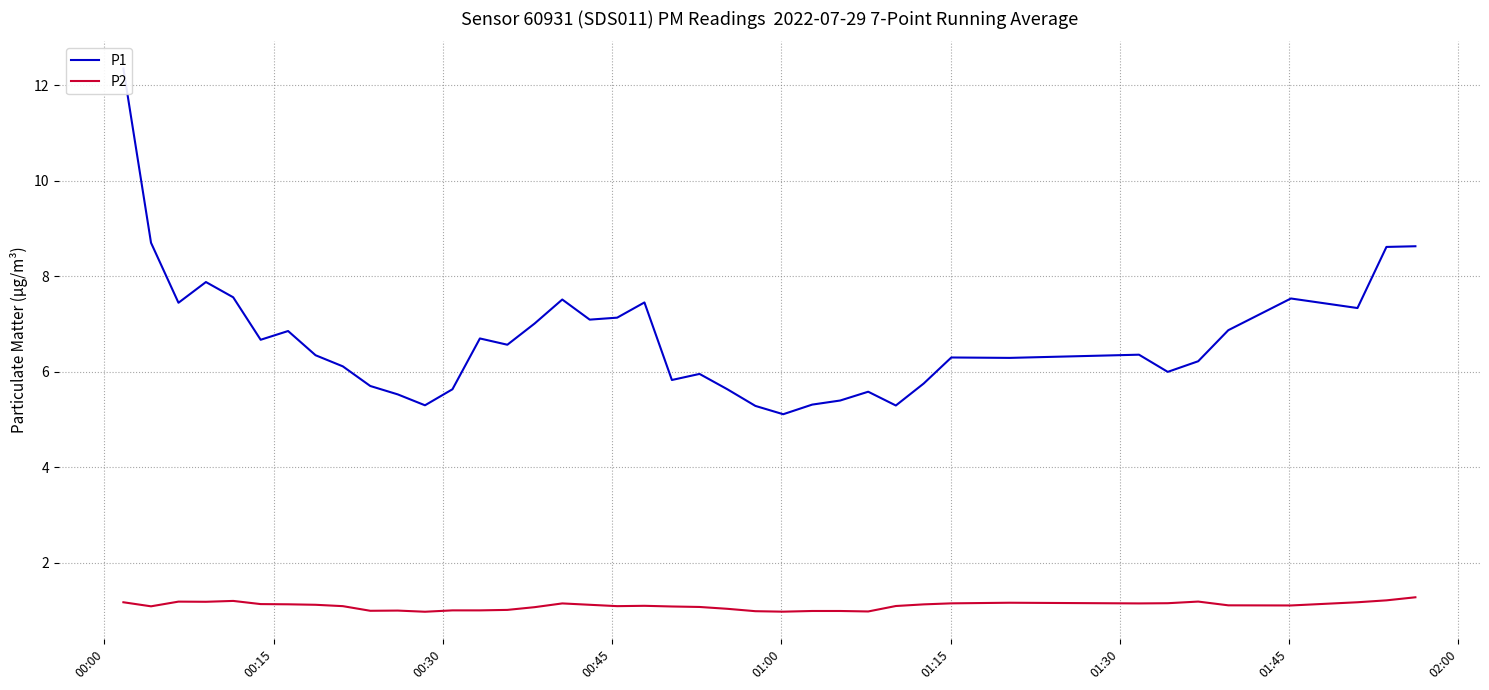

List the series in order of their overall mean, lowest first.

P2, P1